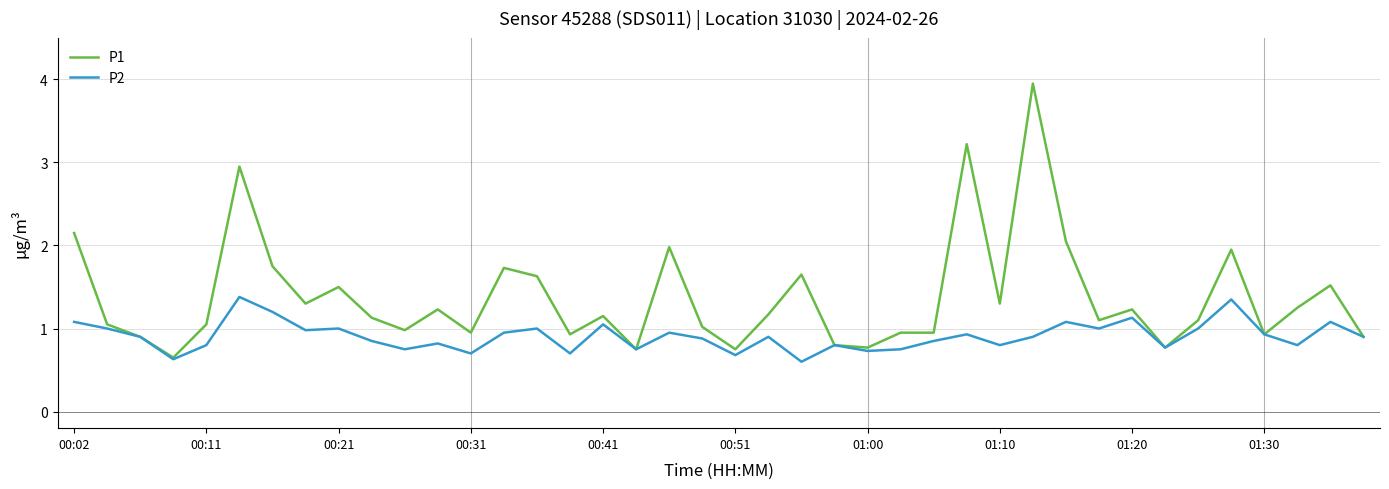

What is the sum of all P1 values?

55.1